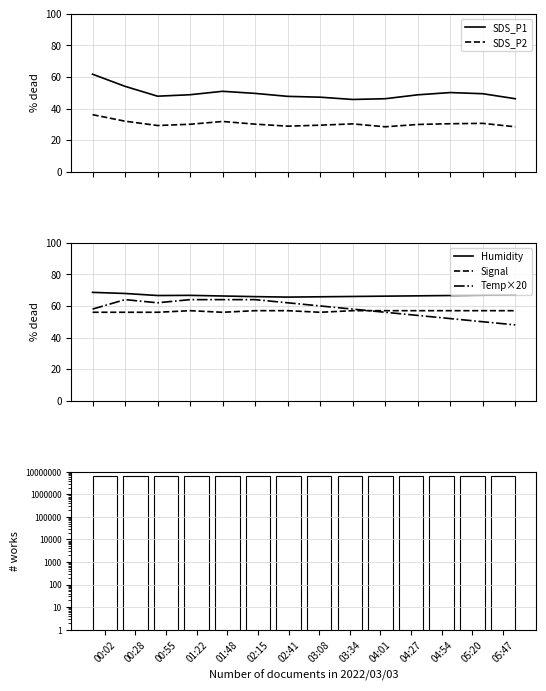

List the series in order of their peak value, lowest first.

SDS_P2, Signal, SDS_P1, Temp×20, Humidity, Samples